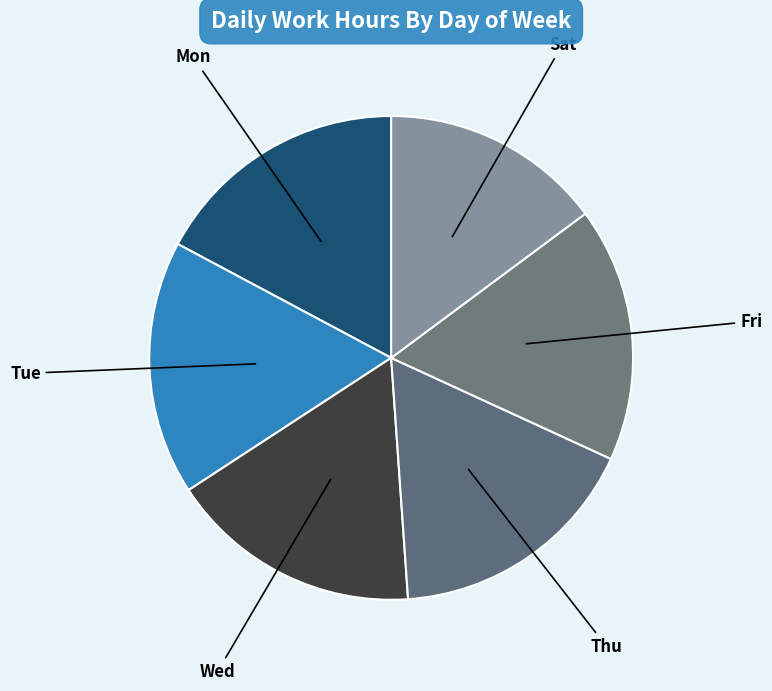

Is the sum of Fri and Thu greater than half?

No